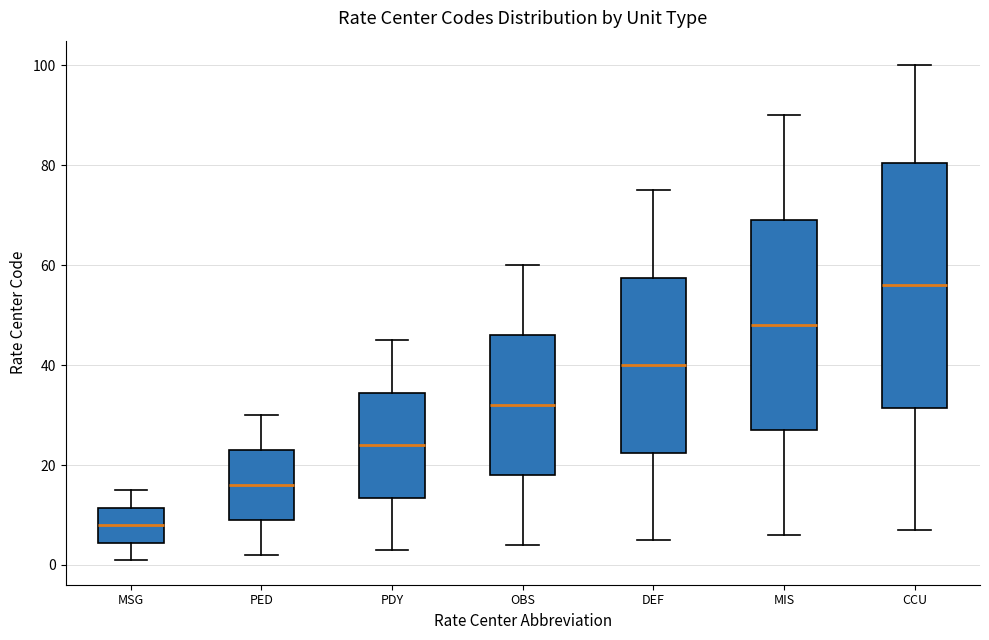

Comparing the boxes themselves (not the whiskers), which one is the tallest?

CCU